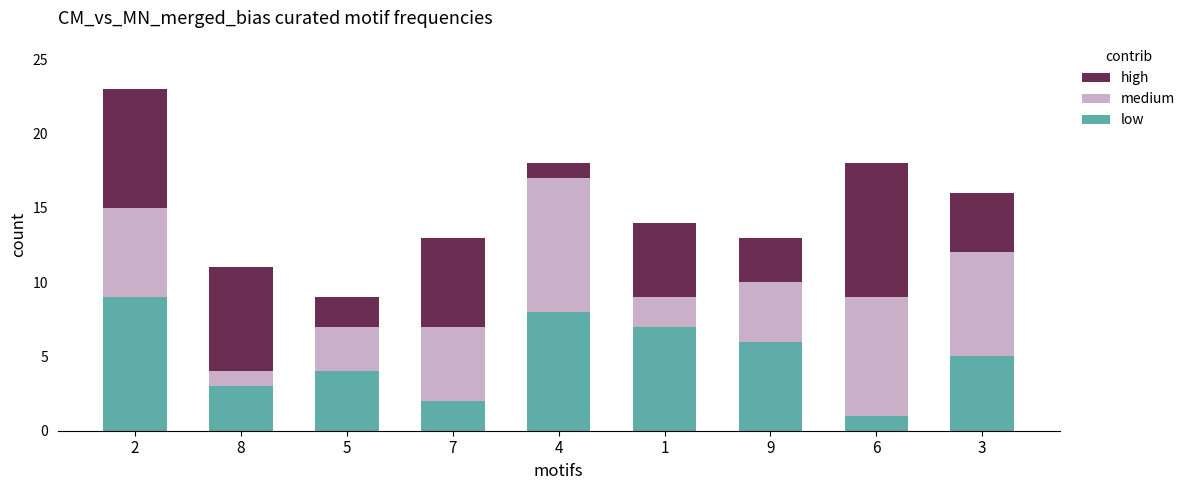

At which label does low reach its minimum?

6